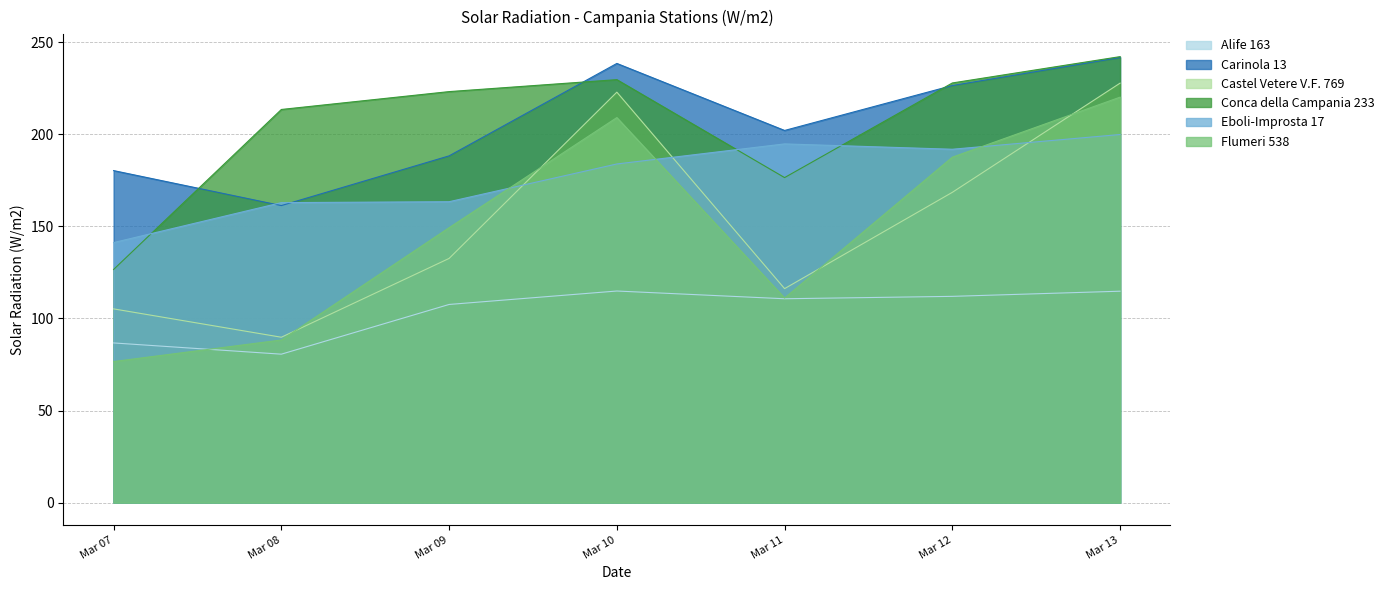

Is the value of Conca della Campania 233 at Mar 12 greater than the value of Eboli-Improsta 17 at Mar 12?

Yes